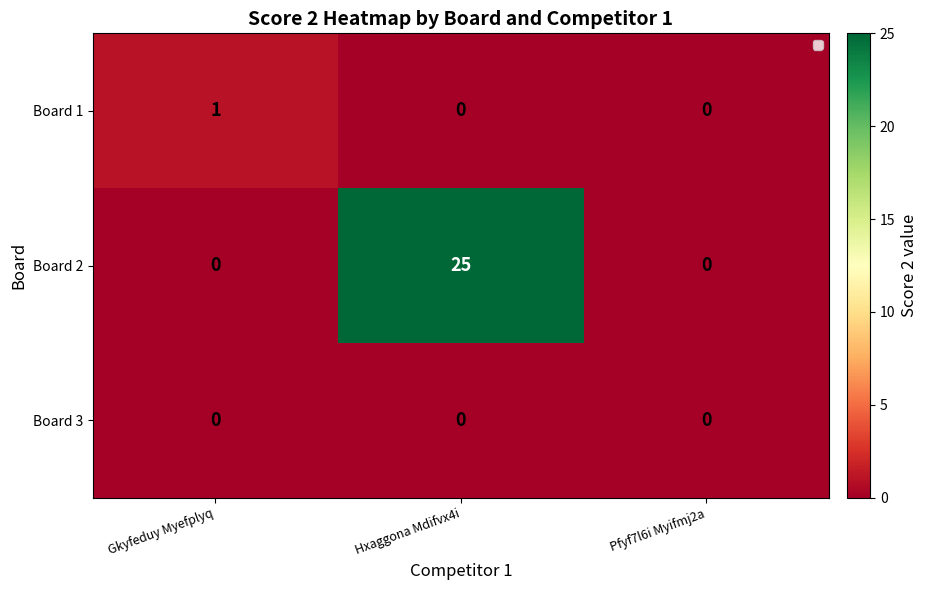

What is the sum of all Board 2 values?

25